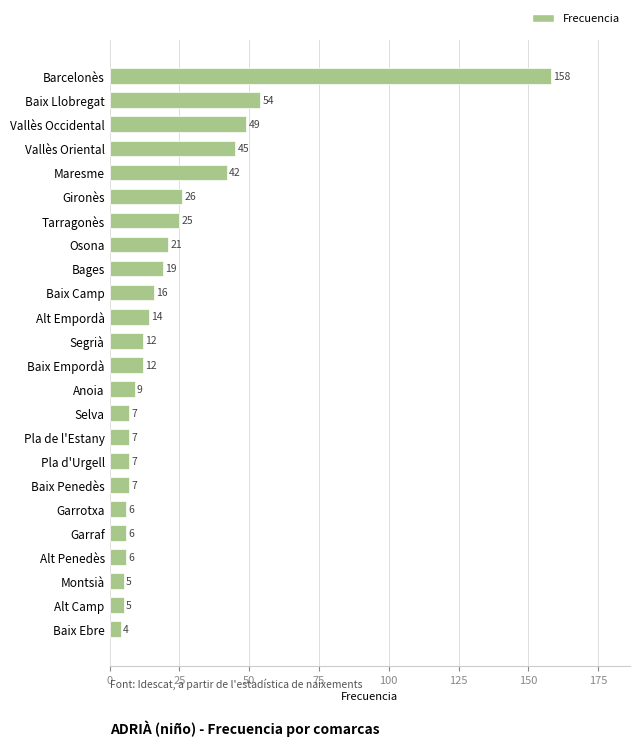

What is the difference between the second highest and minimum values?

50